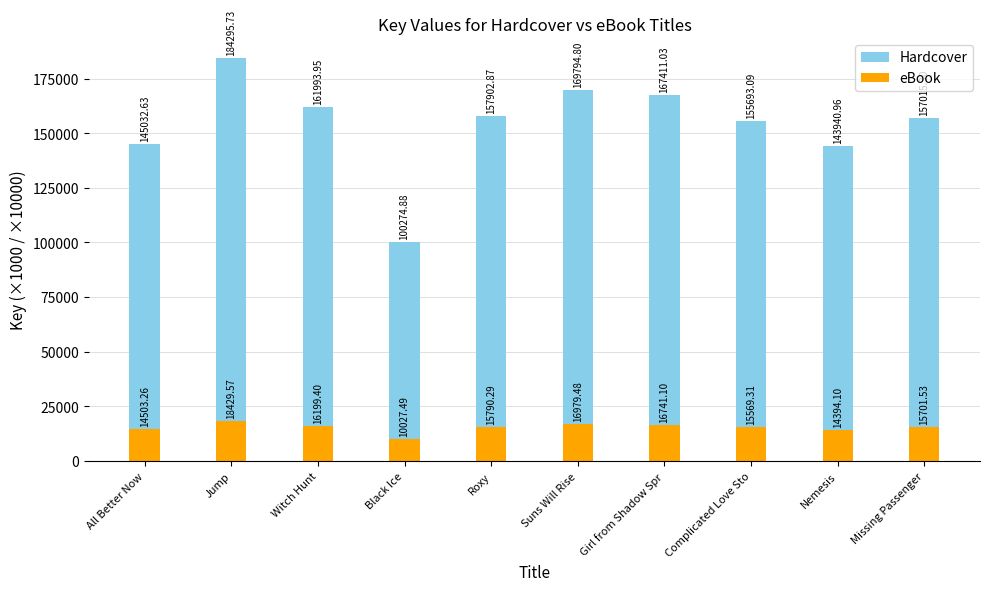

What is the total value across all series at Witch Hunt?

178193.3